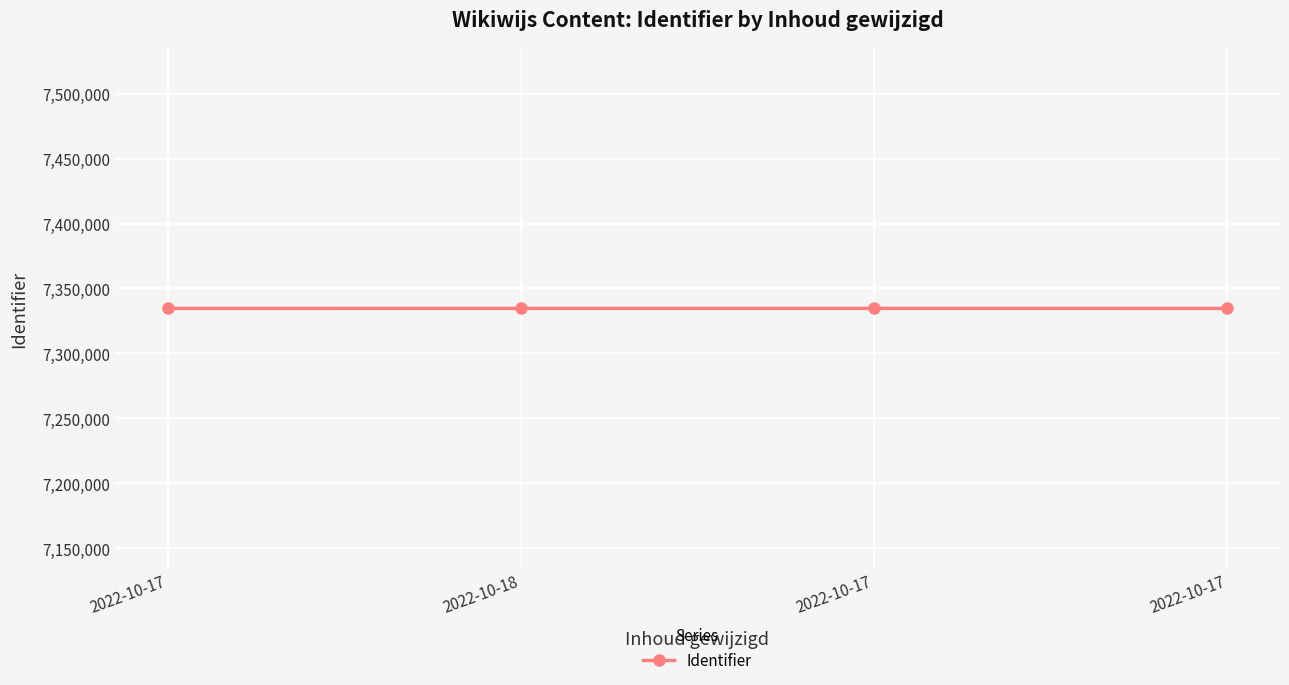

How many values are below 7334722?

2